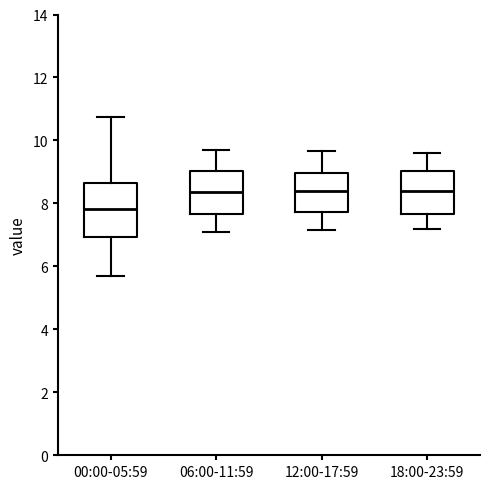

Reading left to right, read every box against the y-axis: the position of its median line, the range the box covers, and the ends of its whiskers. The values are not printed on the chart, so give them approximately, as read against the axis.

00:00-05:59: median 7.8, box 7.0 to 8.6, whiskers 5.6 to 10.8
06:00-11:59: median 8.4, box 7.6 to 9.0, whiskers 7.2 to 9.8
12:00-17:59: median 8.4, box 7.8 to 9.0, whiskers 7.2 to 9.6
18:00-23:59: median 8.4, box 7.6 to 9.0, whiskers 7.2 to 9.6